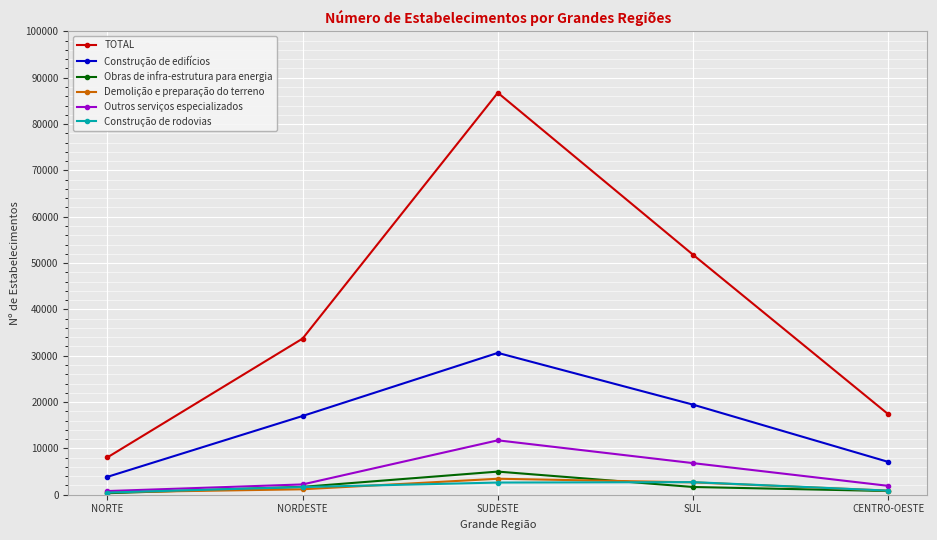

At which category does the chart reach its peak across all series?

SUDESTE